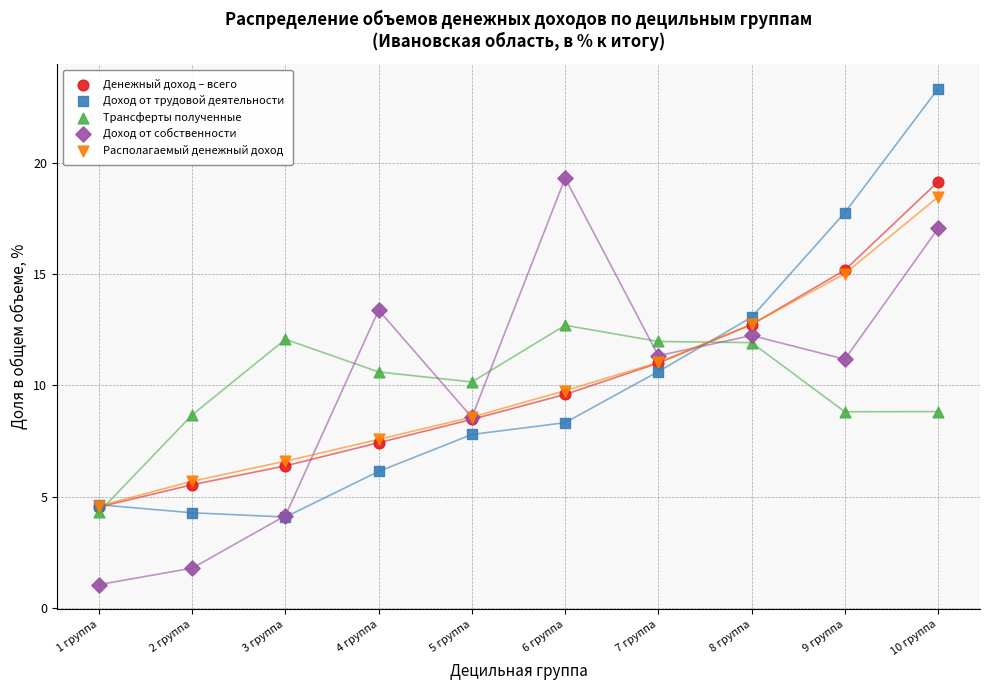

What are all the series names shown in the legend?

Денежный доход – всего, Доход от трудовой деятельности, Трансферты полученные, Доход от собственности, Располагаемый денежный доход